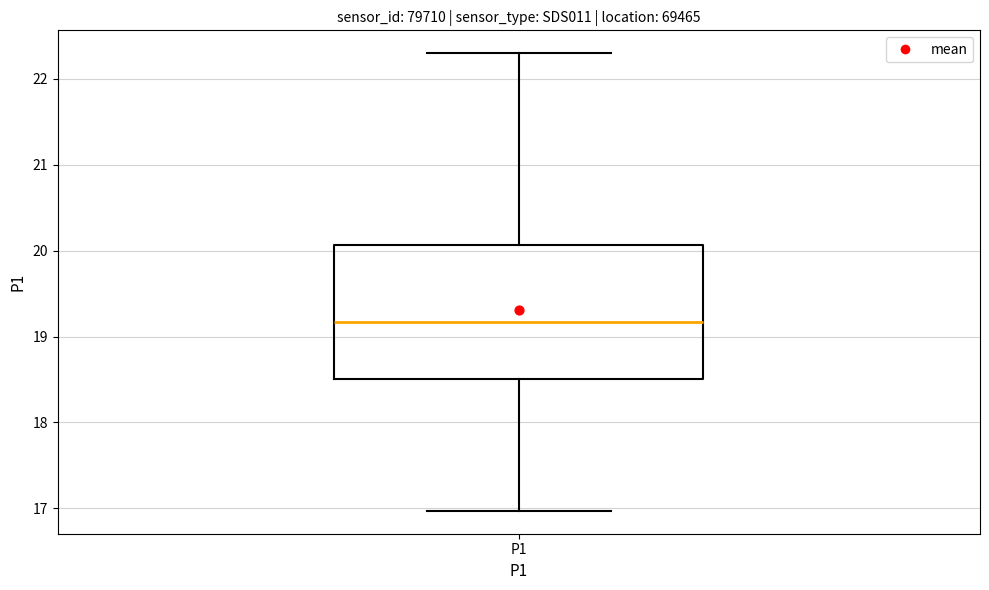

Transcribe this box plot: give where the median line is, the range the box spans, and where the two whiskers end, as read against the y-axis. The values are not printed on the chart, so give them approximately, as read against the axis.

median 19.2, box 18.5 to 20.1, whiskers 17.0 to 22.3